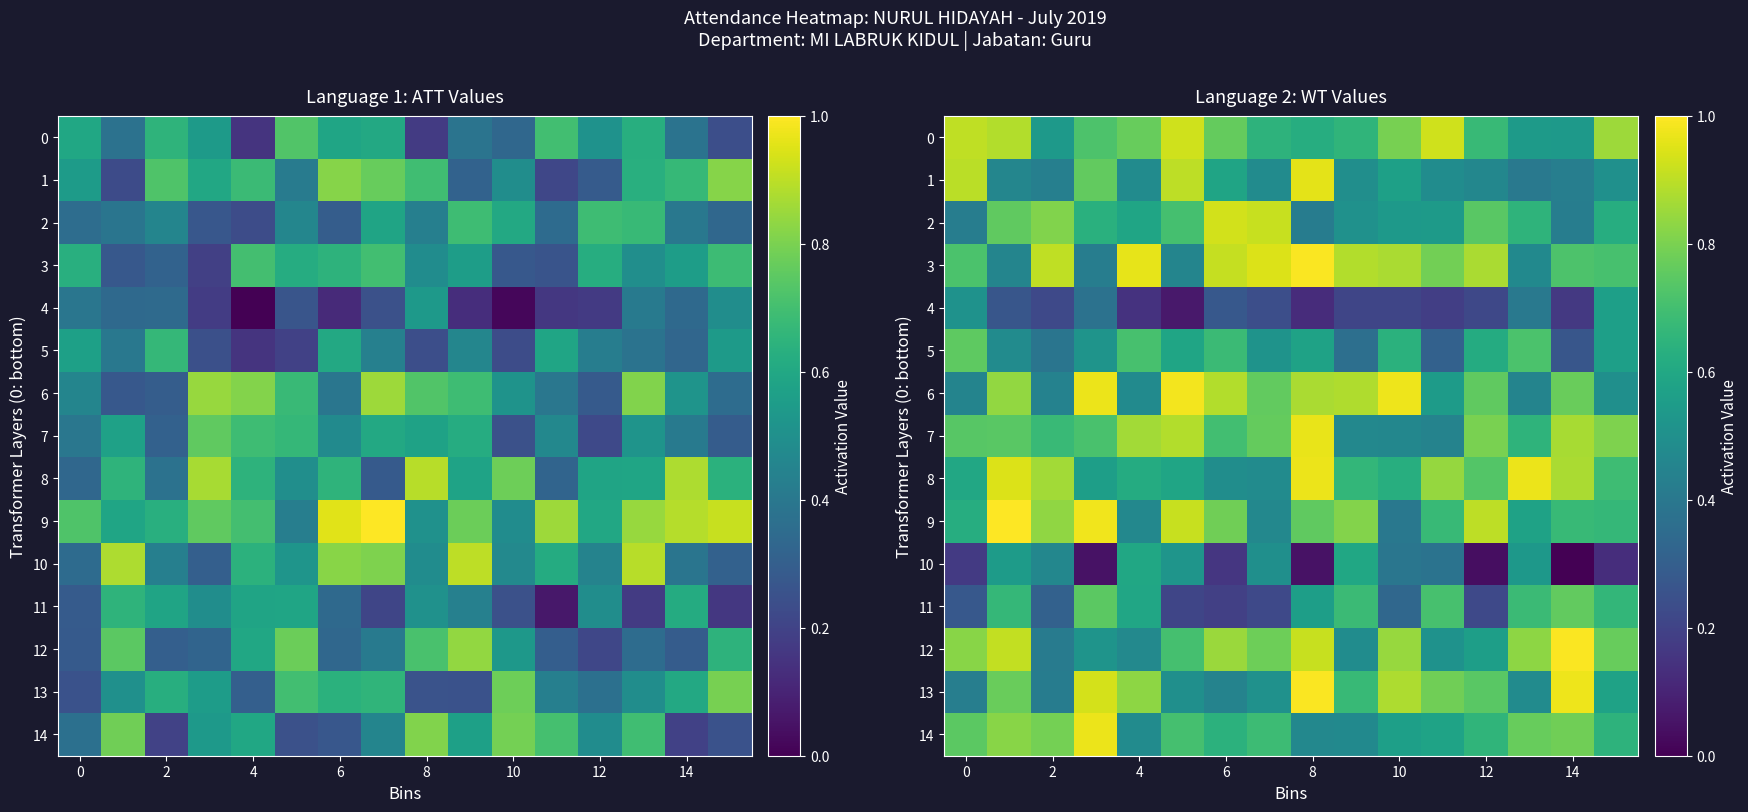

What is the greatest value displayed?

1.0